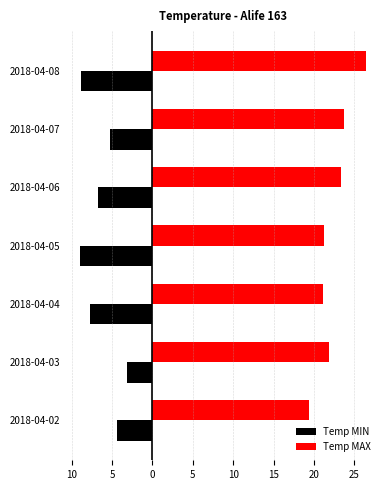

Reading right to left, extract all data points from this chart.

Temp MIN: -8.9	-5.3	-6.8	-9.0	-7.7	-3.1	-4.4
Temp MAX: 26.4	23.7	23.4	21.2	21.1	21.9	19.4